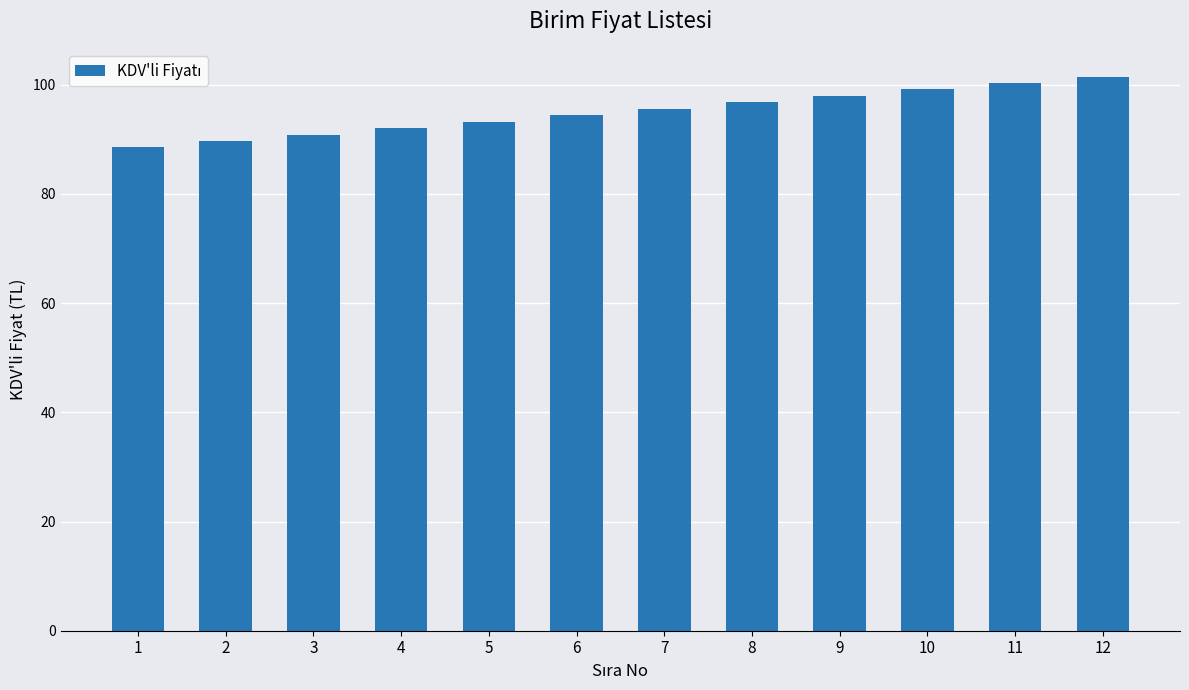

True or false: the data shows 177.4 at 11.

False